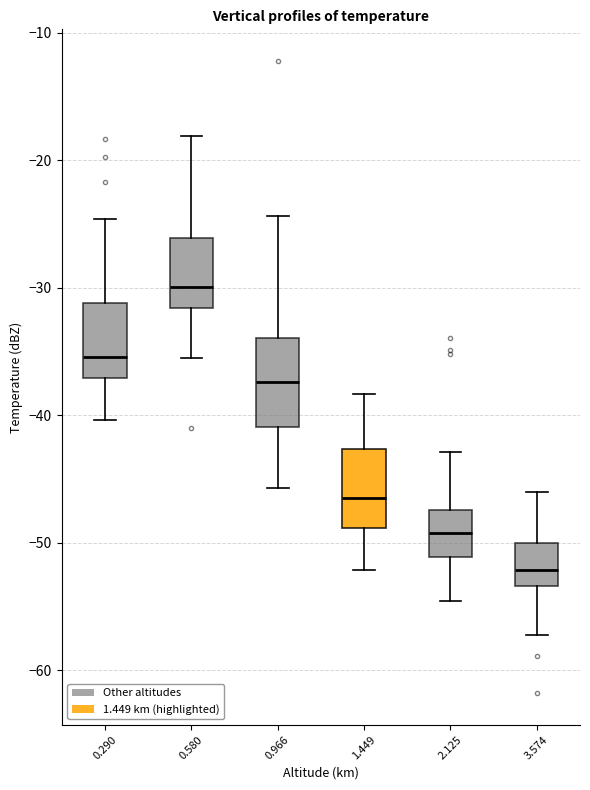

Reading left to right, read every box against the y-axis: the position of its median line, the range the box covers, and the ends of its whiskers. The values are not printed on the chart, so give them approximately, as read against the axis.

0.290: median -35, box -37 to -31, whiskers -40 to -25
0.580: median -30, box -32 to -26, whiskers -35 to -18
0.966: median -37, box -41 to -34, whiskers -46 to -24
1.449: median -46, box -49 to -43, whiskers -52 to -38
2.125: median -49, box -51 to -47, whiskers -55 to -43
3.574: median -52, box -53 to -50, whiskers -57 to -46